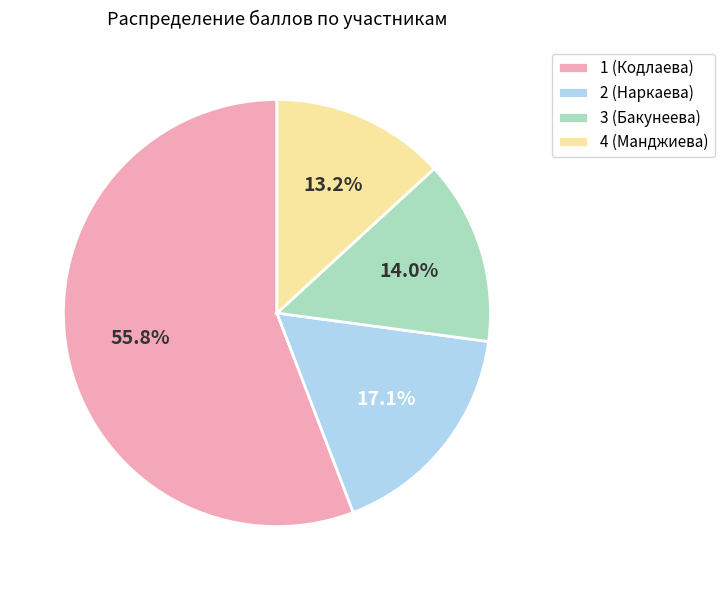

Which has a higher value, 4 (Манджиева) or 1 (Кодлаева)?

1 (Кодлаева)